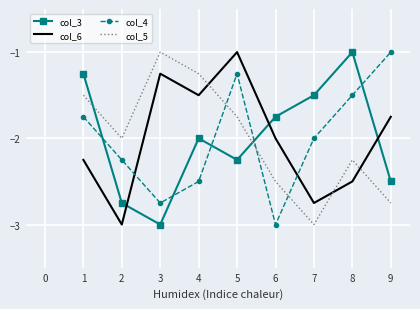

In col_3, how many points are higher than both neighbors (excluding endpoints)?

2